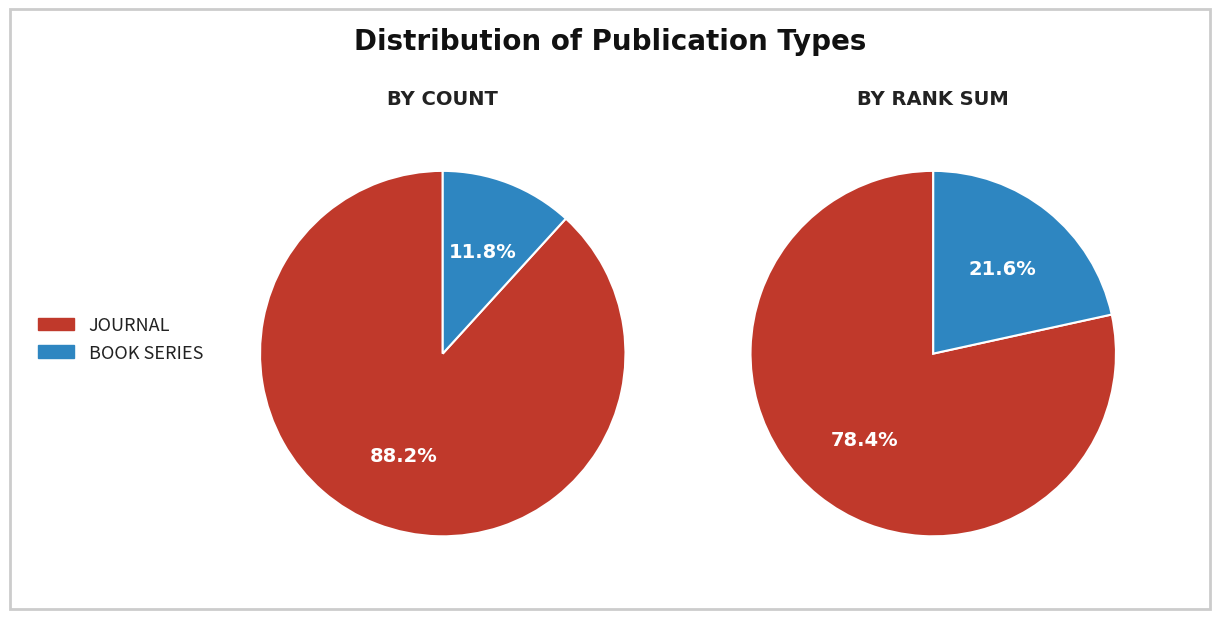

Is there any slice that represents more than half of the pie?

Yes